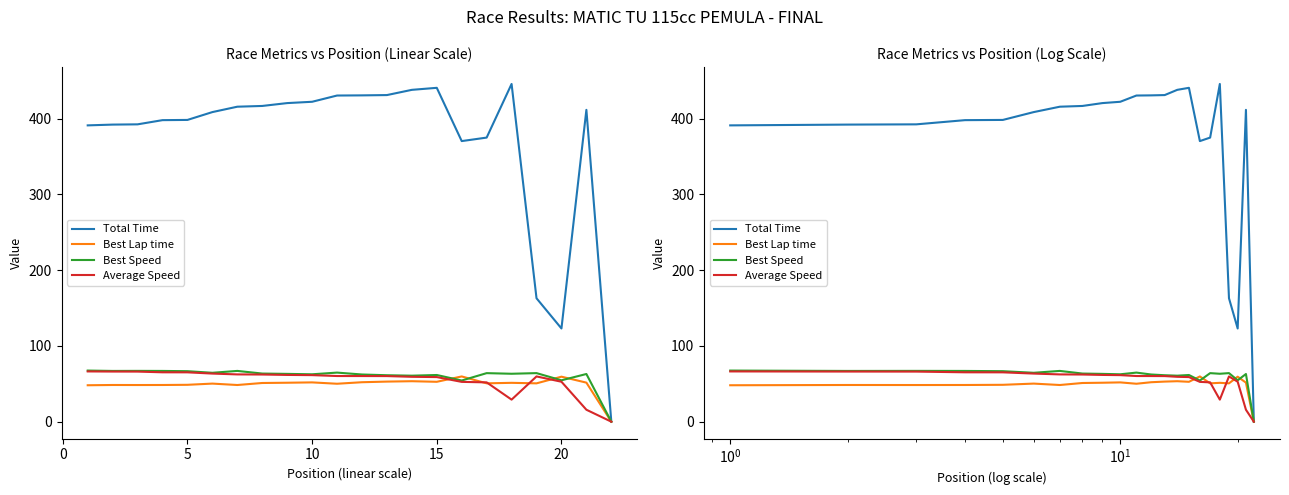

How many categories are shown in the chart?

22